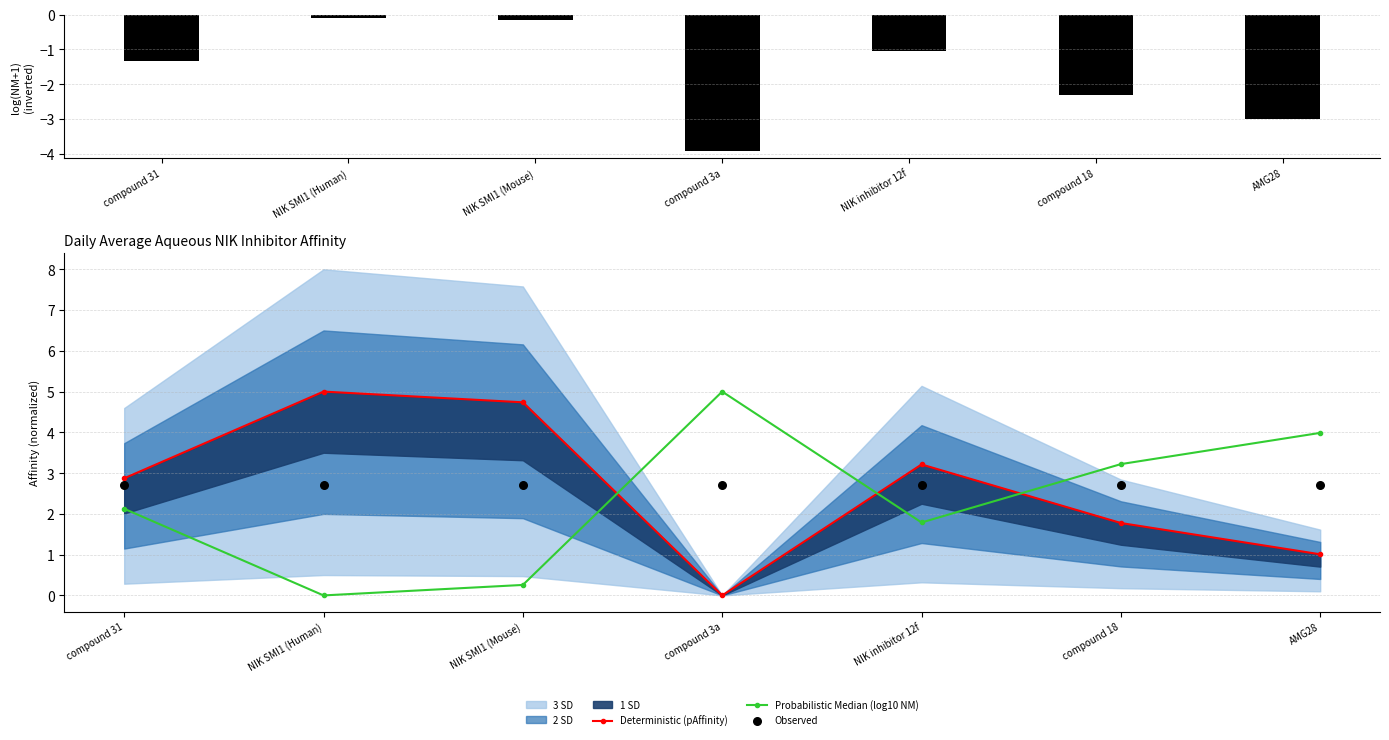

Which series reaches the maximum Y coordinate?

Deterministic (pAffinity)